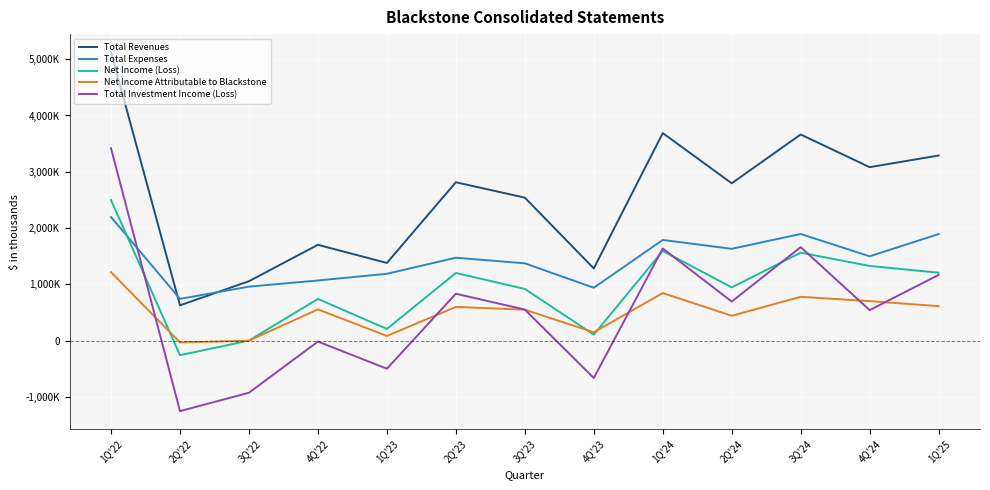

Where do Total Expenses and Net Income (Loss) first cross each other?

1Q'22 and 2Q'22